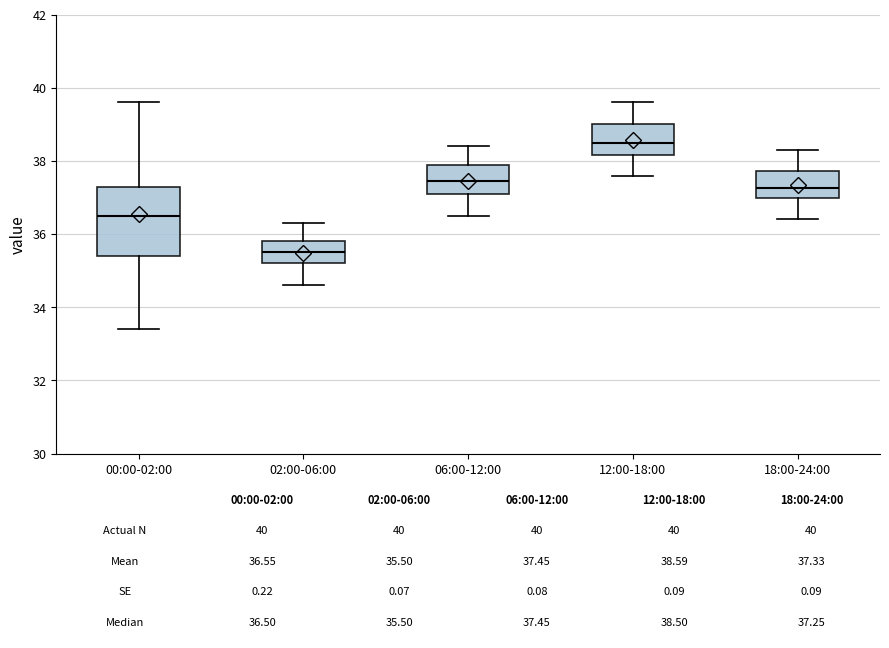

Comparing the boxes themselves (not the whiskers), which one is the tallest?

00:00-02:00